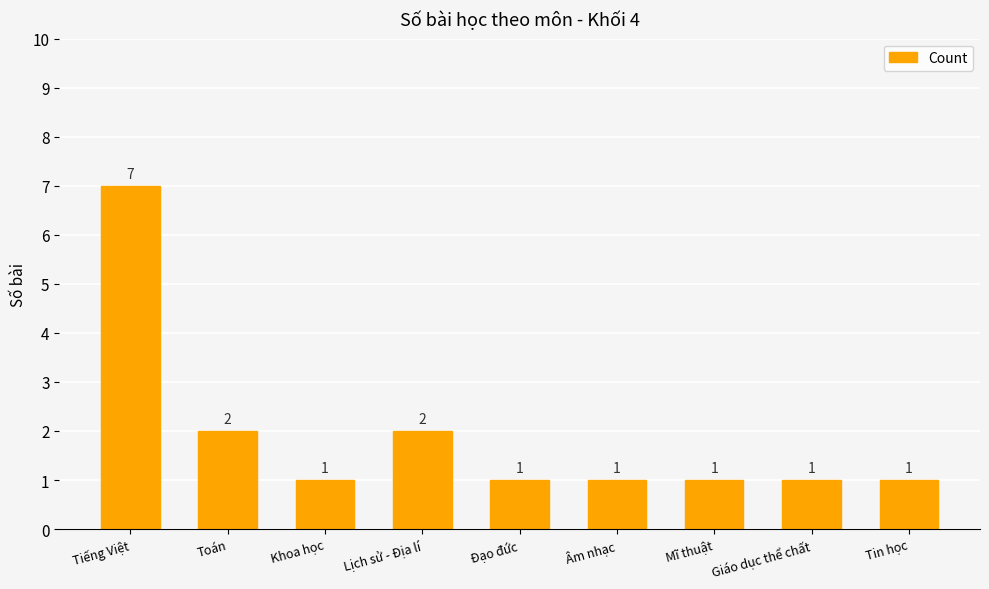

What is the minimum value shown in the chart?

1